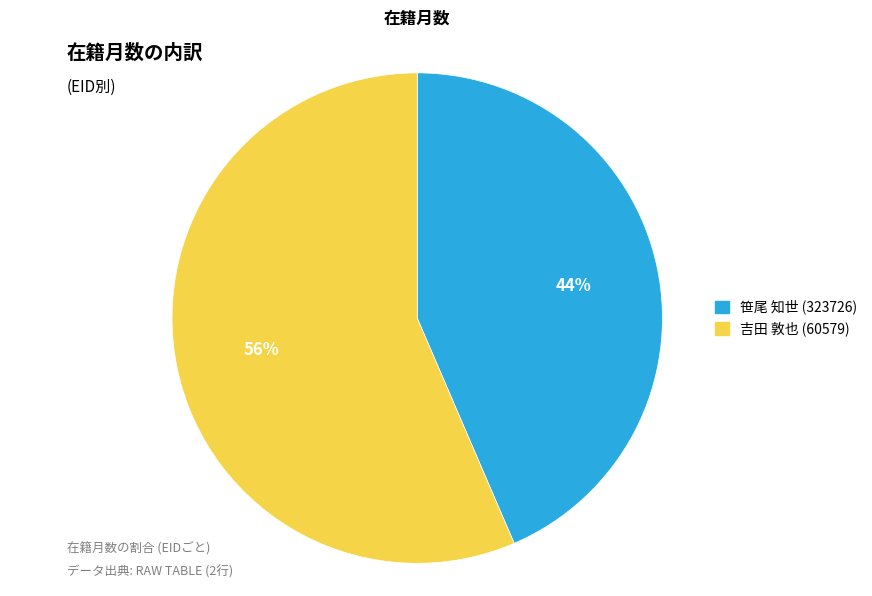

Is it true that 笹尾 知世 (323726) is 37% of the pie?

False